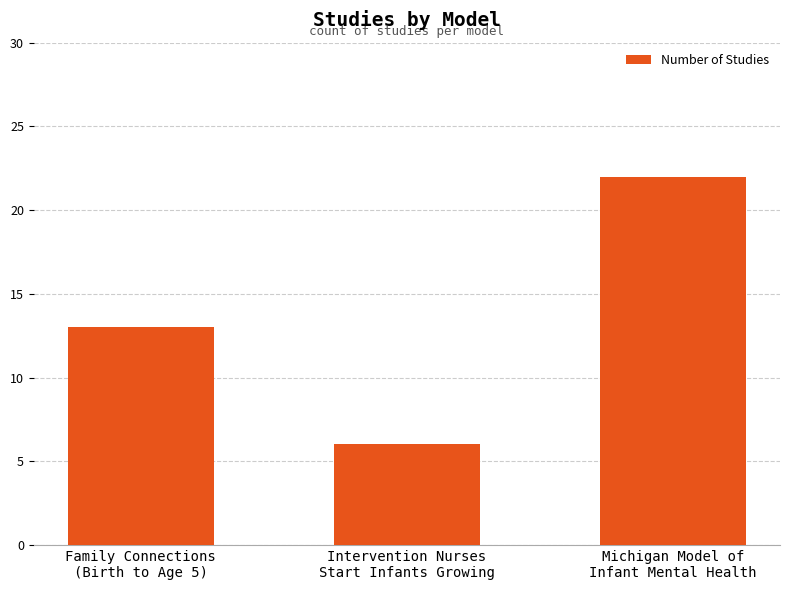

Approximately how many times larger is the value at Family Connections
(Birth to Age 5) compared to Intervention Nurses
Start Infants Growing?

2.2